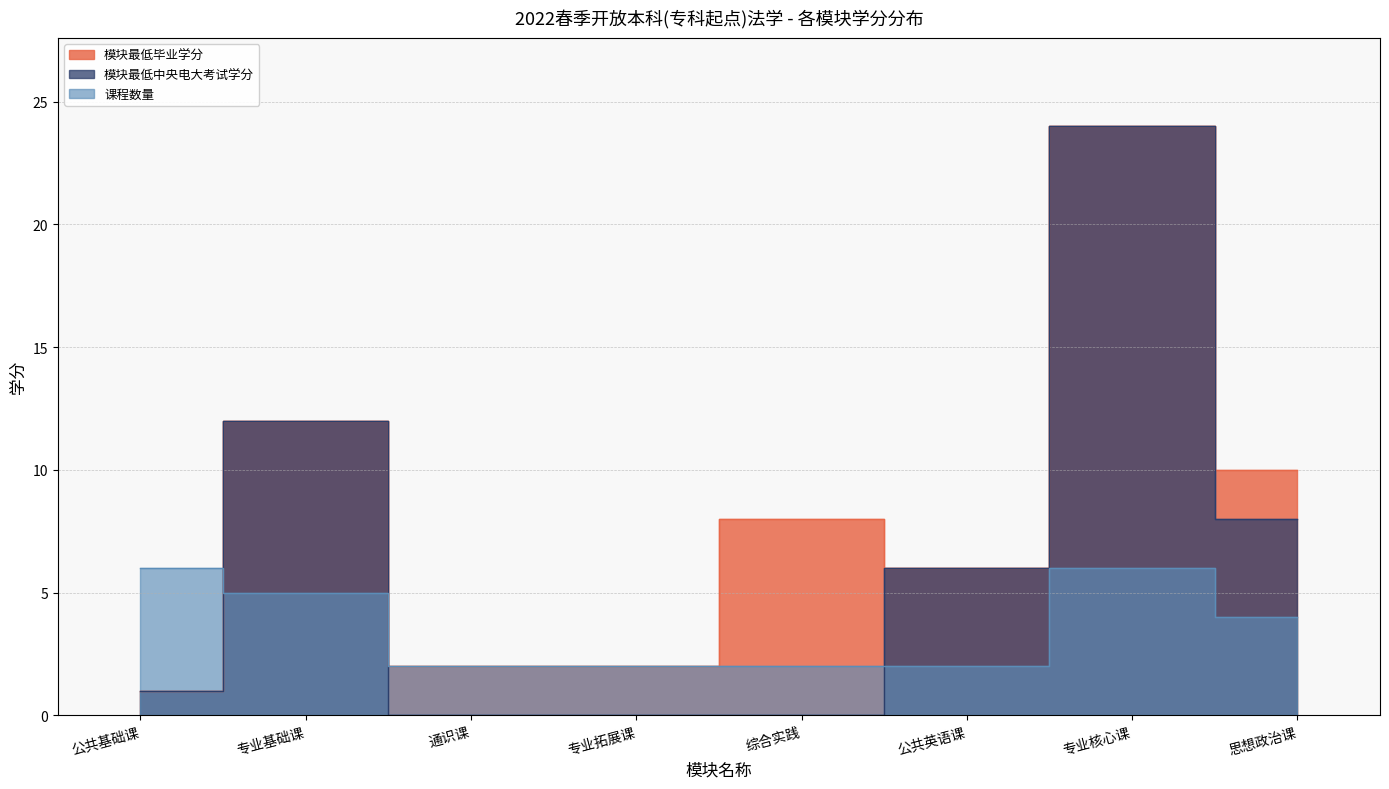

What are all the series names shown in the legend?

模块最低毕业学分, 模块最低中央电大考试学分, 课程数量